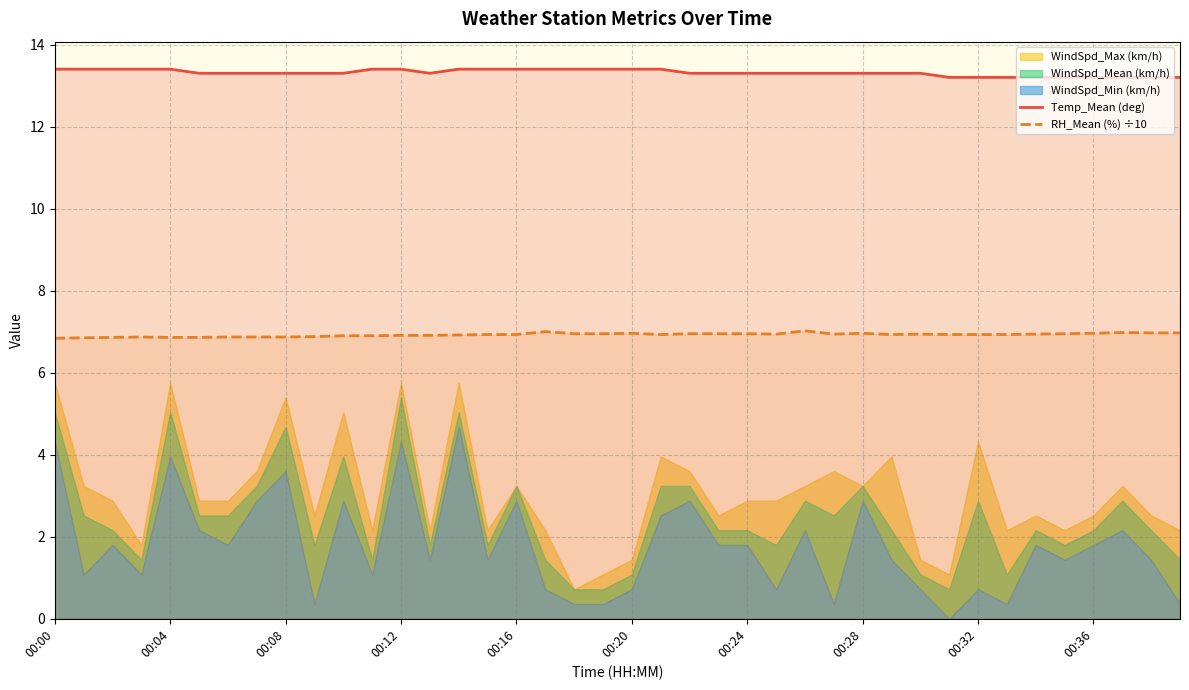

What is the difference between the maximum and second lowest values in the Temp_Mean (deg) series?

0.2